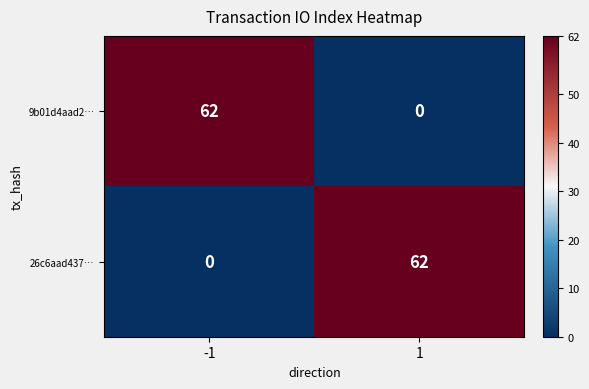

What is the average value of the 9b01d4aad2… series?

31